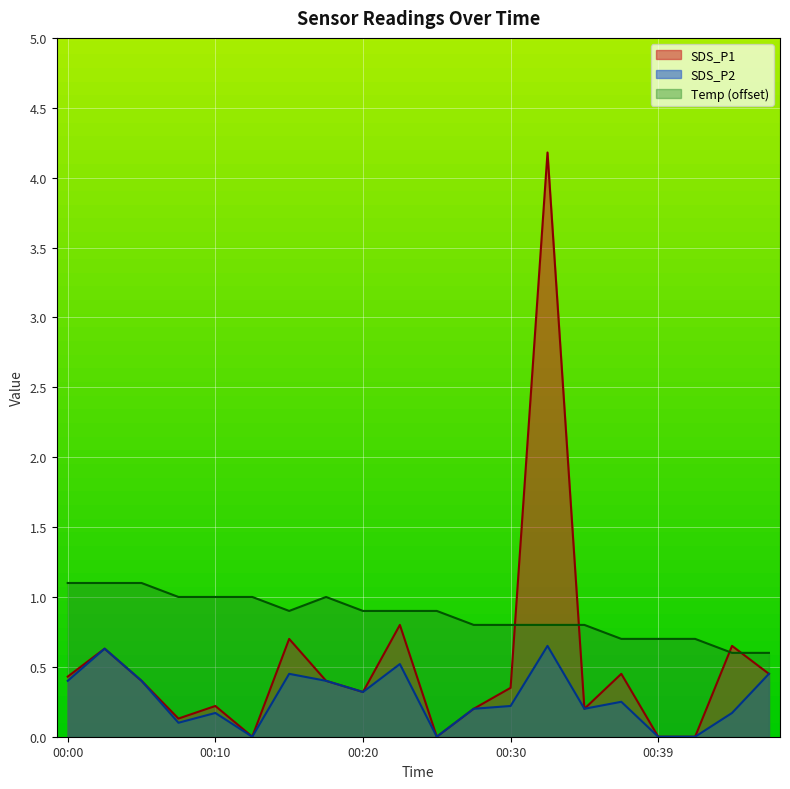

True or false: SDS_P2 and SDS_P1 intersect in this chart.

False